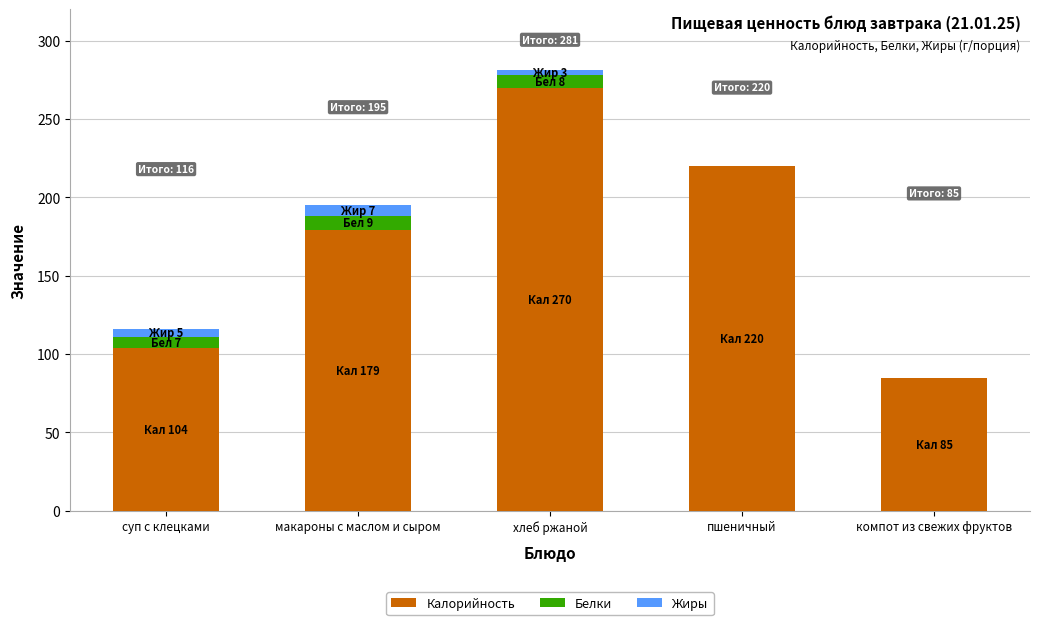

What is the sum of all Калорийность values?

858